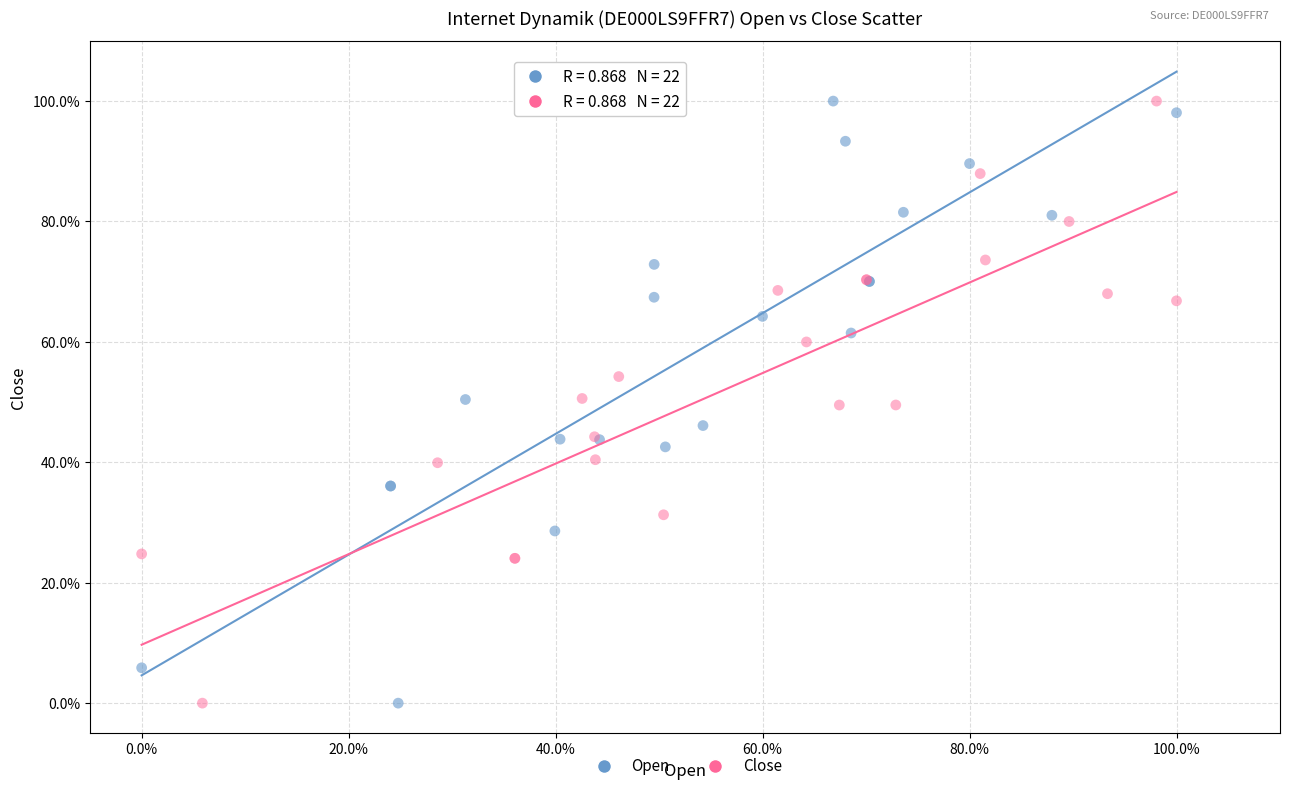

What are all the series names shown in the legend?

Open, Close